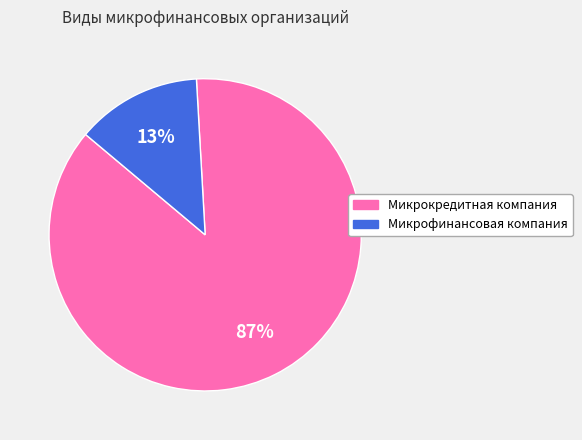

What is the ratio of the value at Микрокредитная компания to the value at Микрофинансовая компания?

6.7